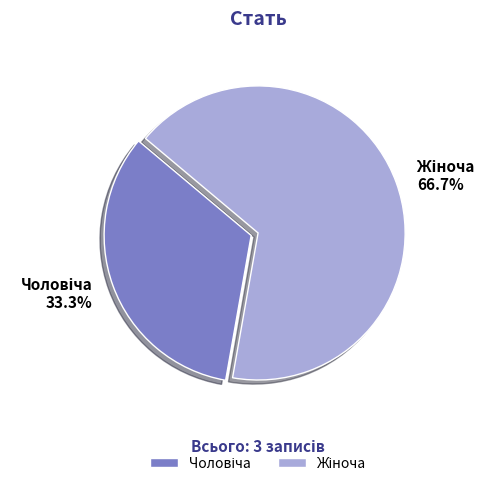

Is there any slice that represents more than half of the pie?

Yes